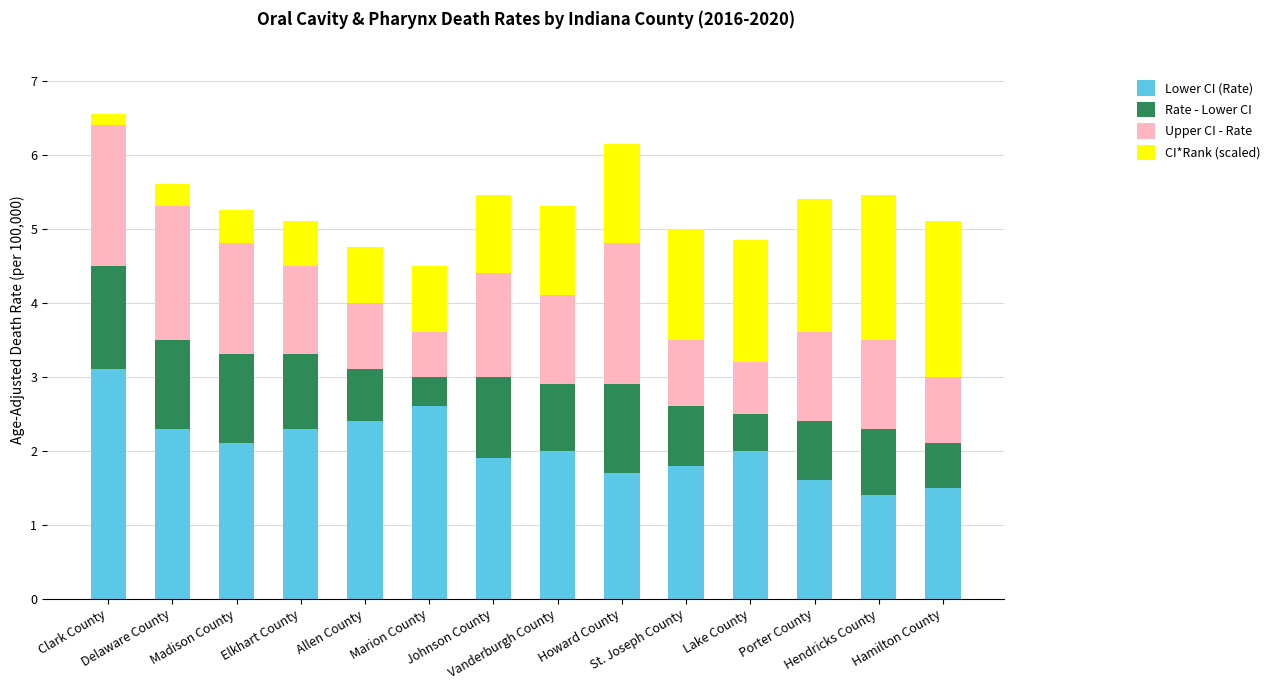

What is the highest value of the Lower CI (Rate) series?

3.1